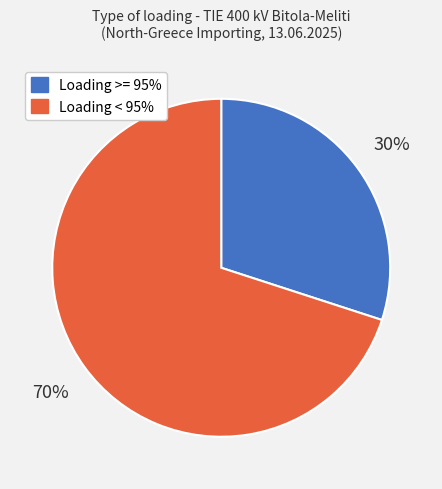

How many slices are in this pie chart?

2